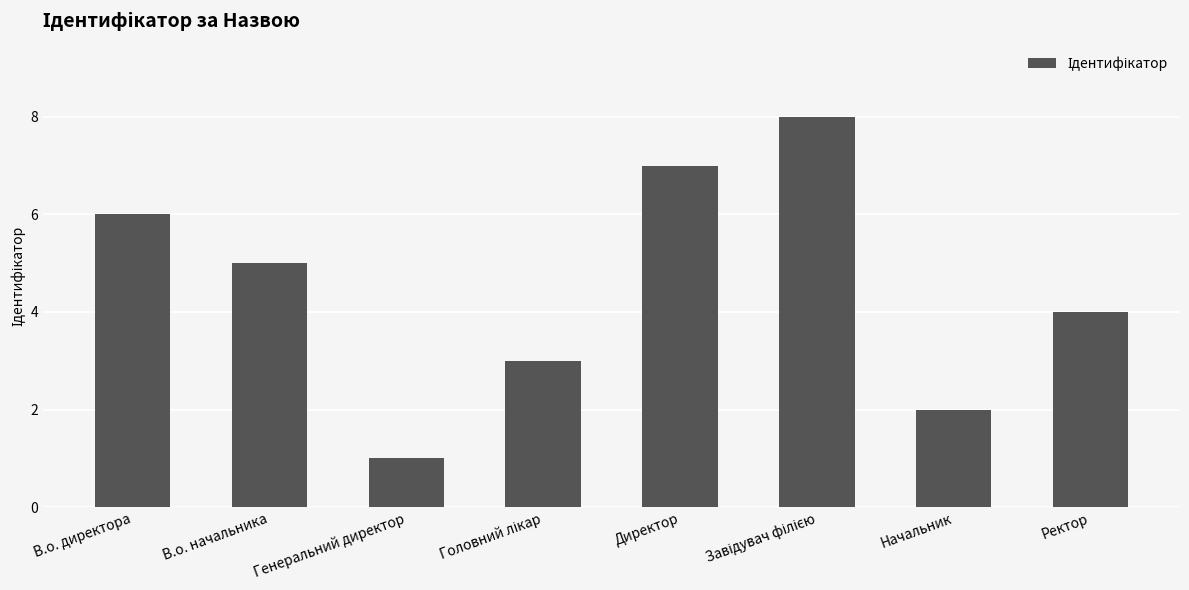

What is the label of the 8th bar from the left?

Ректор